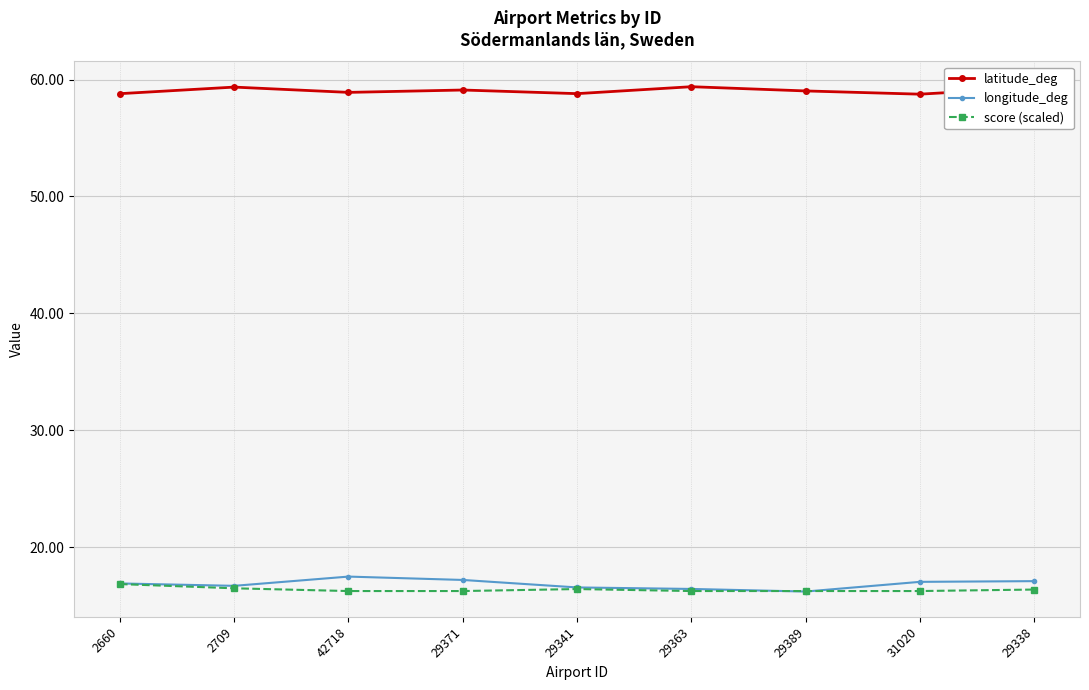

What is the difference between the maximum and minimum values in the latitude_deg series?

0.6